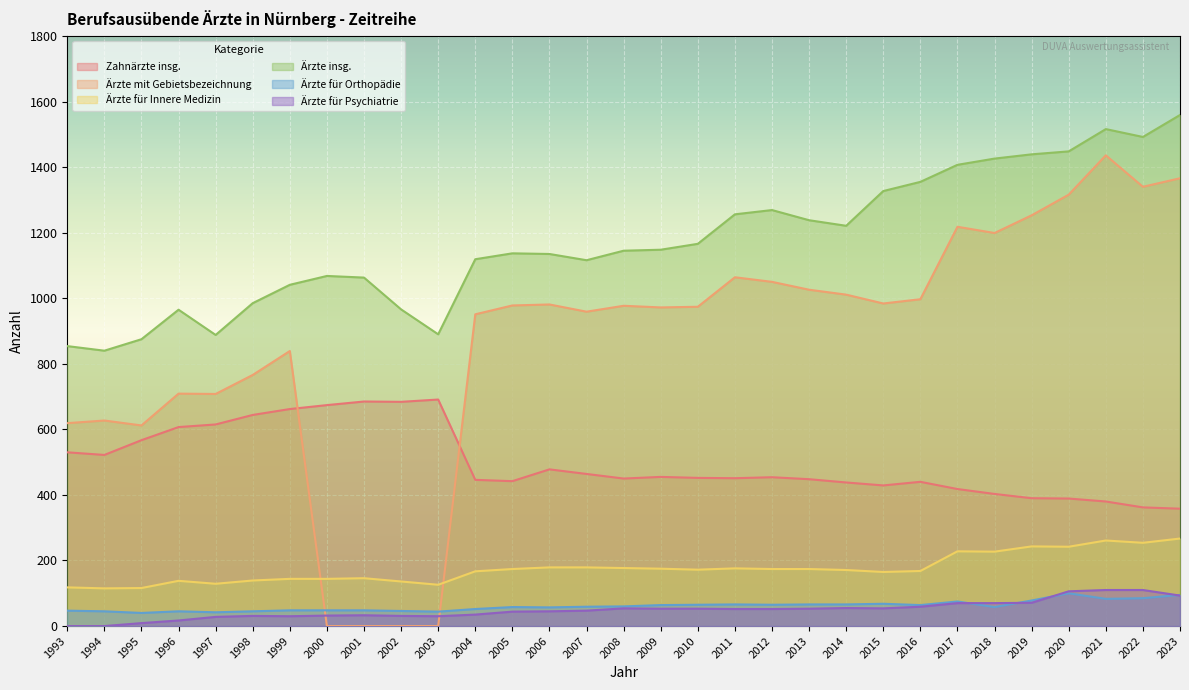

How many interior local peaks does the Ärzte für Psychiatrie series have?

4